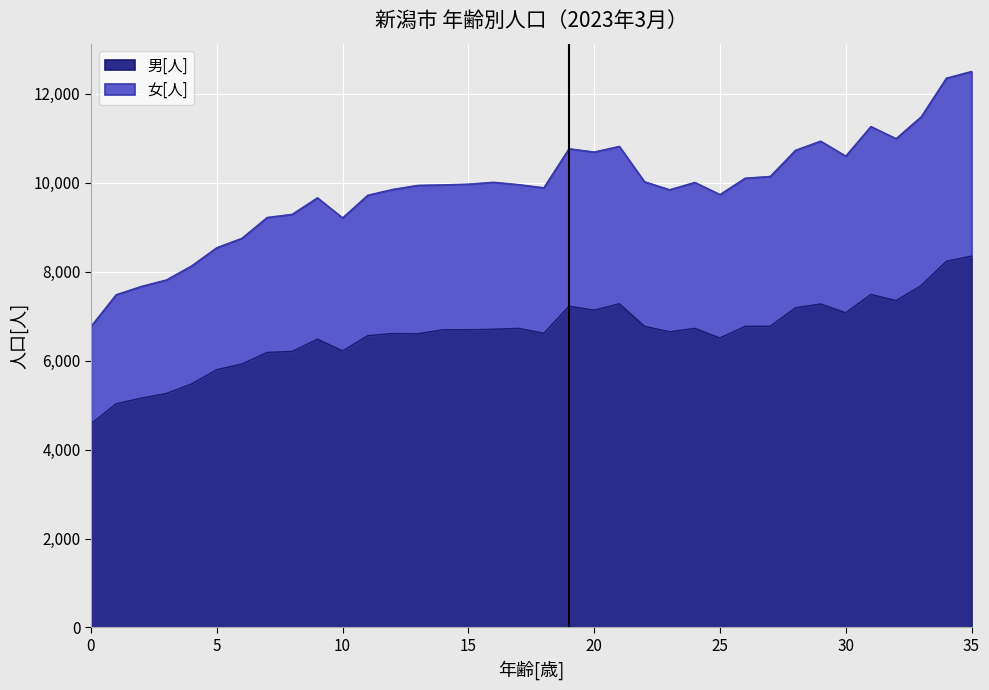

How many interior local peaks does the 女[人] series have?

7